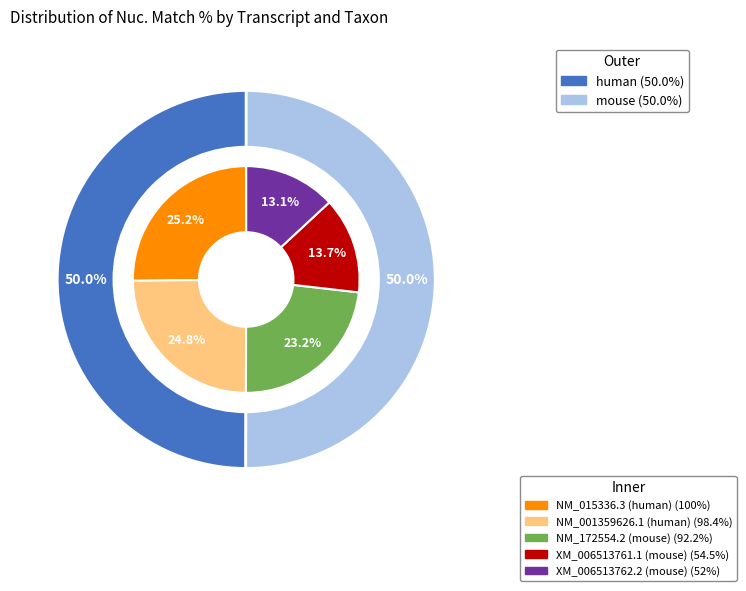

What is the ratio of the value at NM_001359626.1 (human) to the value at NM_172554.2 (mouse)?

1.1